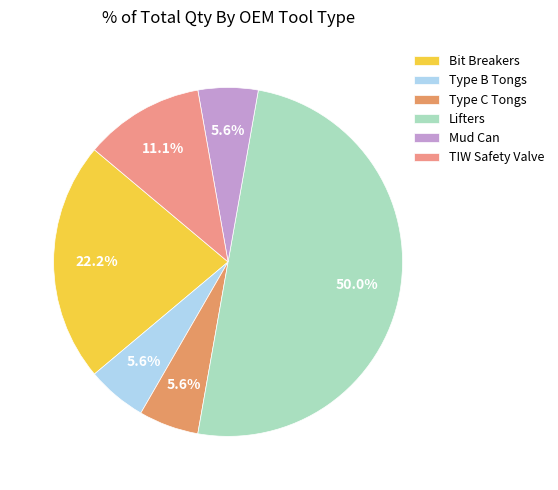

To the nearest percent, what is the average slice percentage?

17%